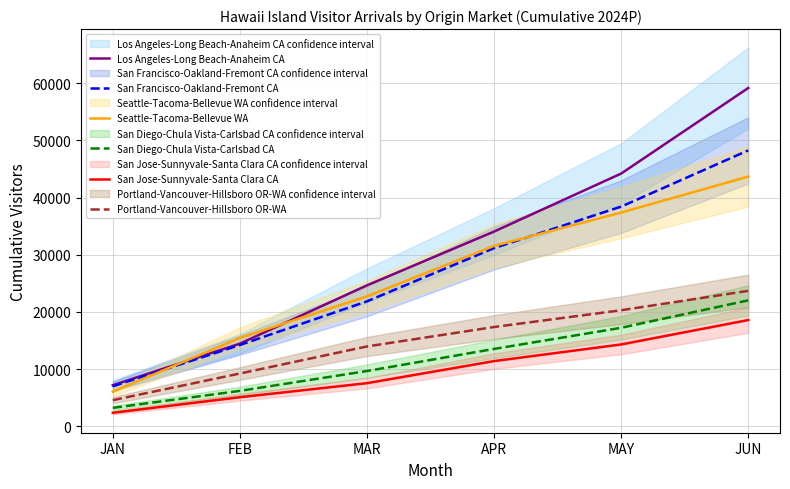

Reading left to right, what are all the values shown in this chart?

Los Angeles-Long Beach-Anaheim CA: JAN=7159.9	FEB=14436.0	MAR=24640.8	APR=34052.8	MAY=44204.0	JUN=59177.6
San Francisco-Oakland-Fremont CA: JAN=6974.6	FEB=14201.4	MAR=21843.6	APR=31156.3	MAY=38419.1	JUN=48261.8
Seattle-Tacoma-Bellevue WA: JAN=6026.9	FEB=15436.2	MAR=22709.5	APR=31545.2	MAY=37376.5	JUN=43670.6
San Diego-Chula Vista-Carlsbad CA: JAN=3198.6	FEB=6170.3	MAR=9645.8	APR=13513.3	MAY=17211.9	JUN=22013.2
San Jose-Sunnyvale-Santa Clara CA: JAN=2340.2	FEB=5065.3	MAR=7521.4	APR=11383.0	MAY=14297.4	JUN=18566.8
Portland-Vancouver-Hillsboro OR-WA: JAN=4545.3	FEB=9211.3	MAR=13947.2	APR=17348.3	MAY=20282.5	JUN=23673.9